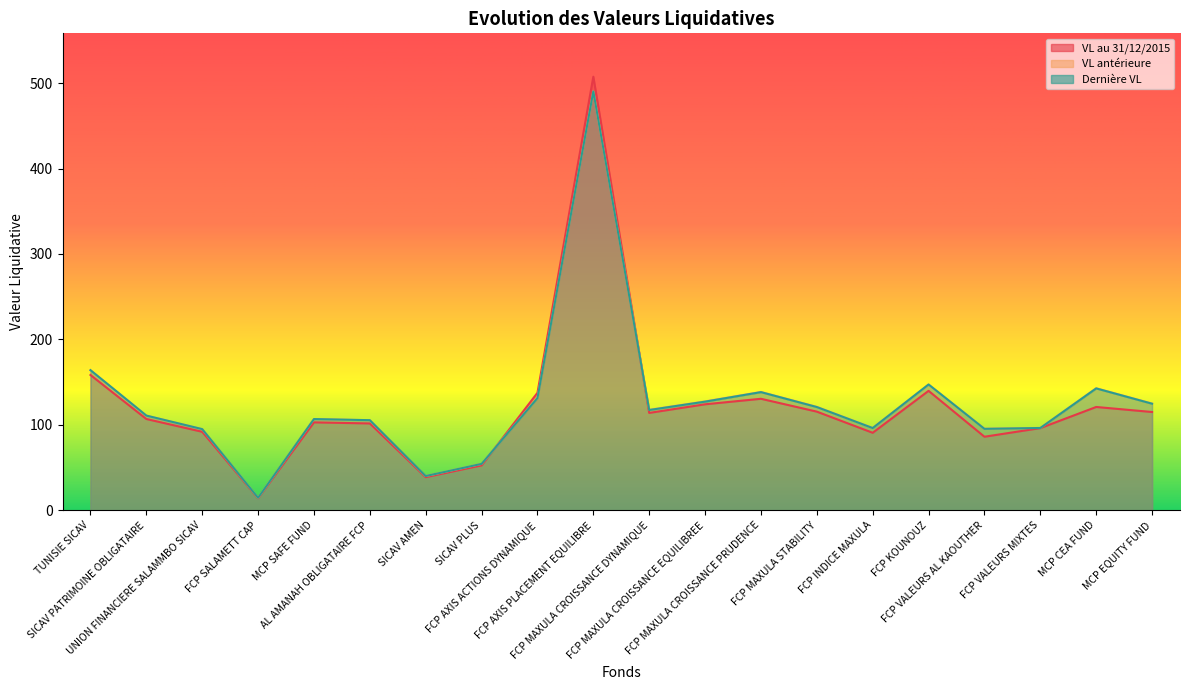

Which has a higher value, FCP VALEURS MIXTES or FCP MAXULA STABILITY?

FCP MAXULA STABILITY